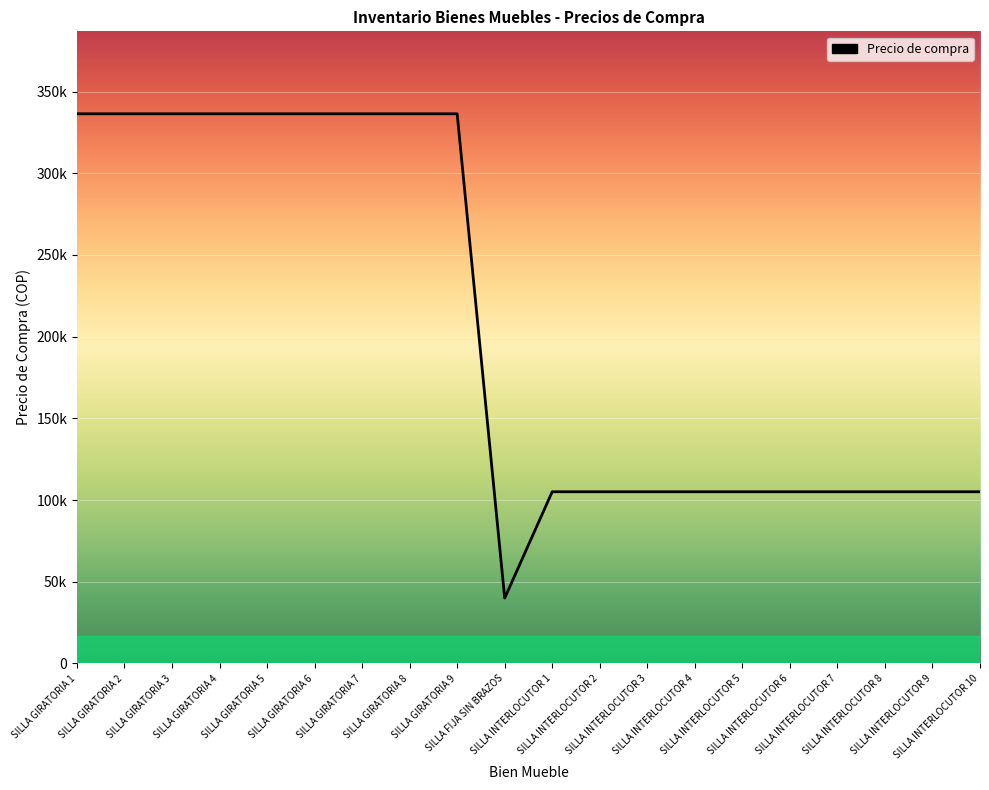

Does the chart have visible grid lines?

Yes